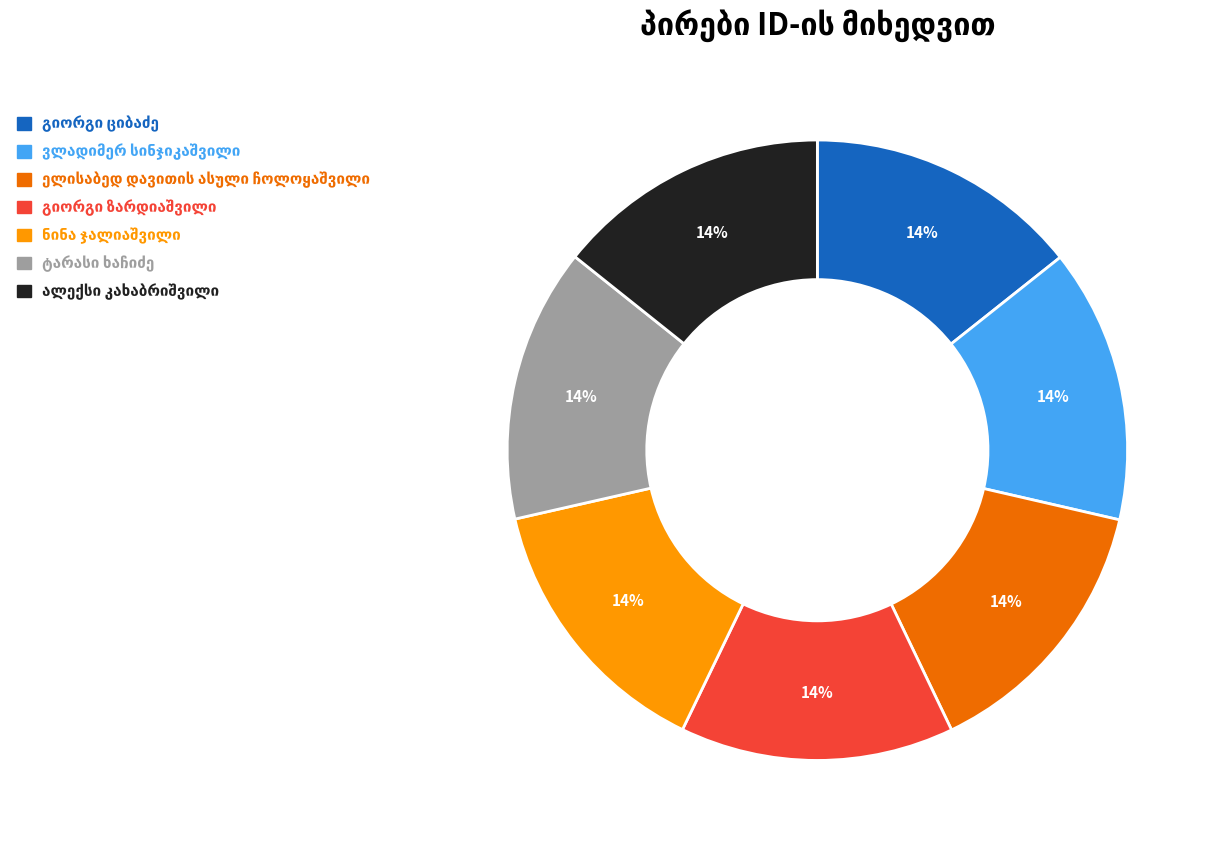

How many slices are in this pie chart?

7